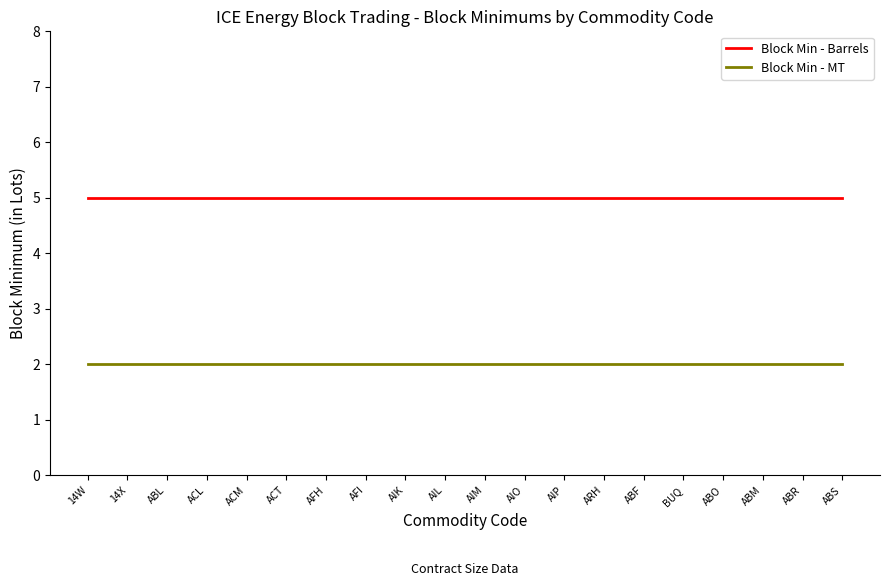

True or false: Block Min - MT and Block Min - Barrels intersect in this chart.

False